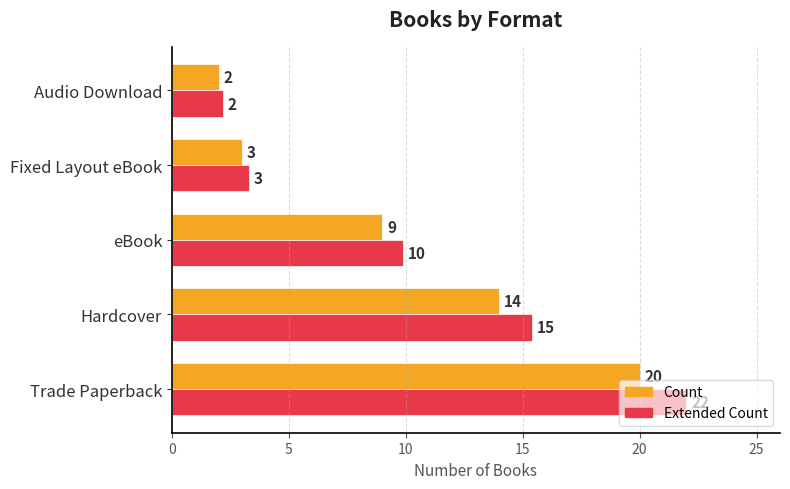

At which label does Count reach its minimum?

Audio Download